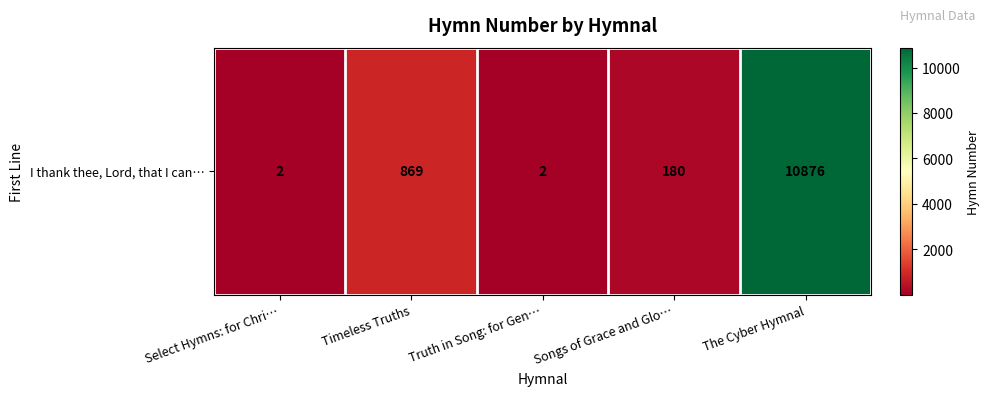

Which category has the highest value across all series?

The Cyber Hymnal